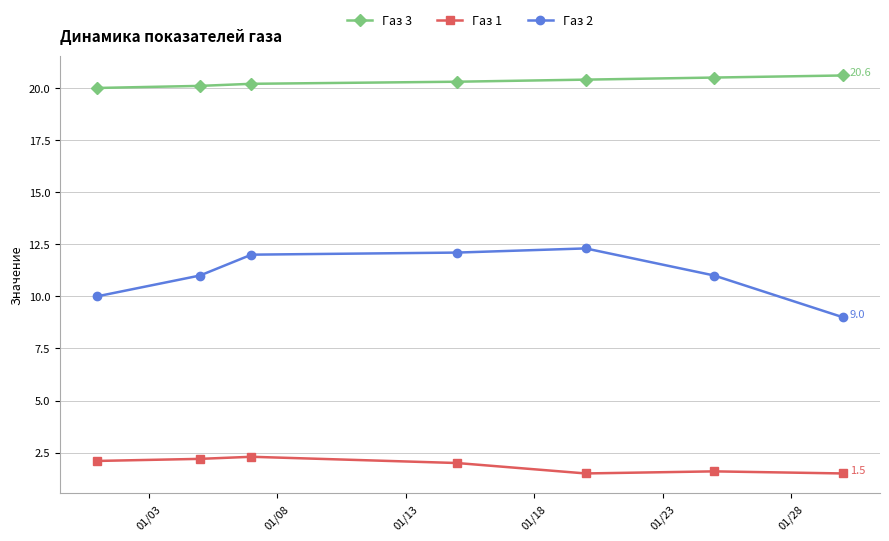

What are all the series names shown in the legend?

Газ 3, Газ 1, Газ 2